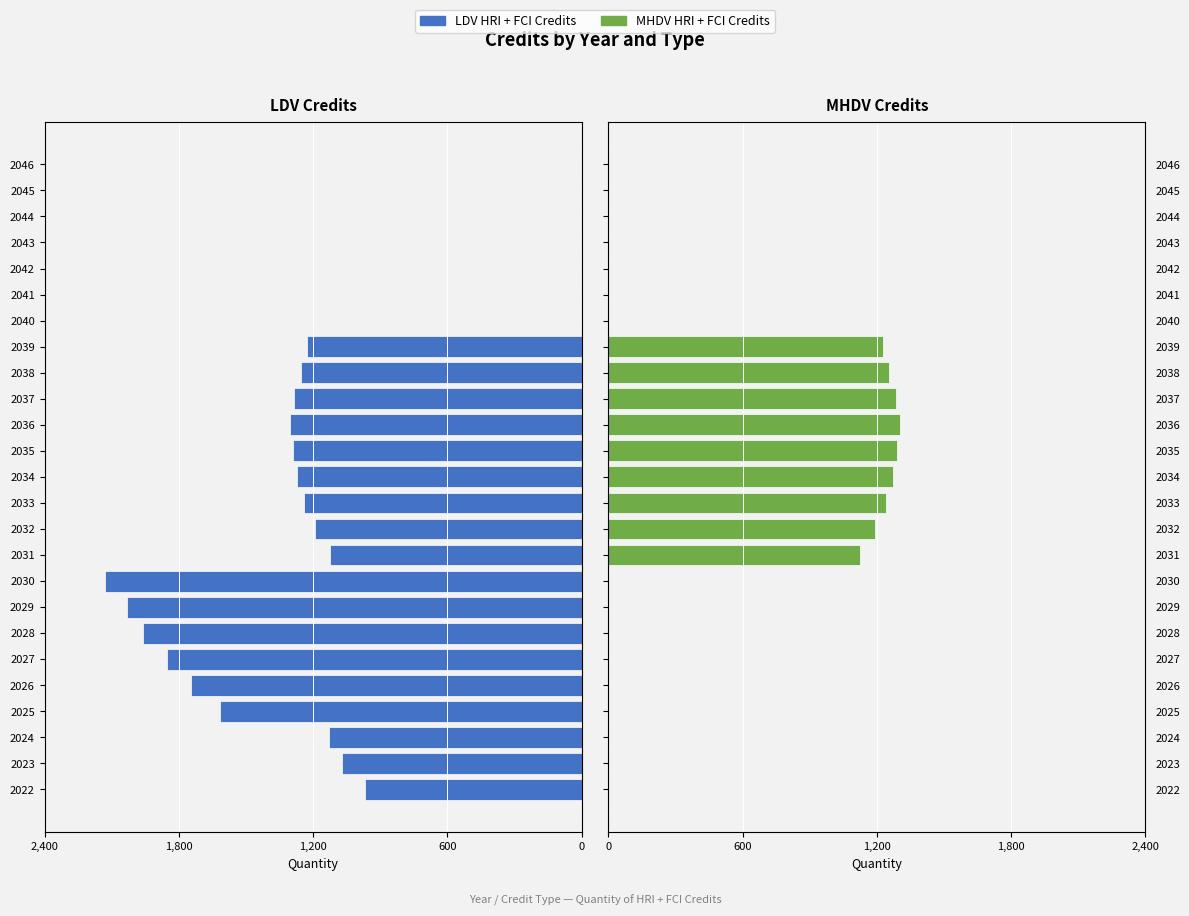

Is the value of LDV HRI + FCI Credits at 2026 greater than the value of MHDV HRI + FCI Credits at 2034?

No